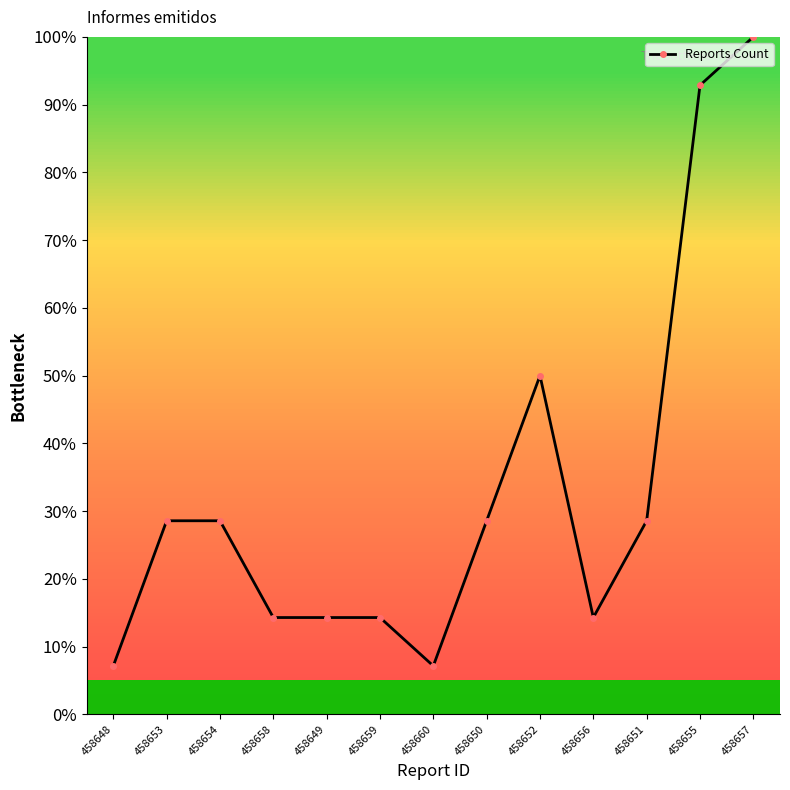

How many lines are shown in the chart?

1